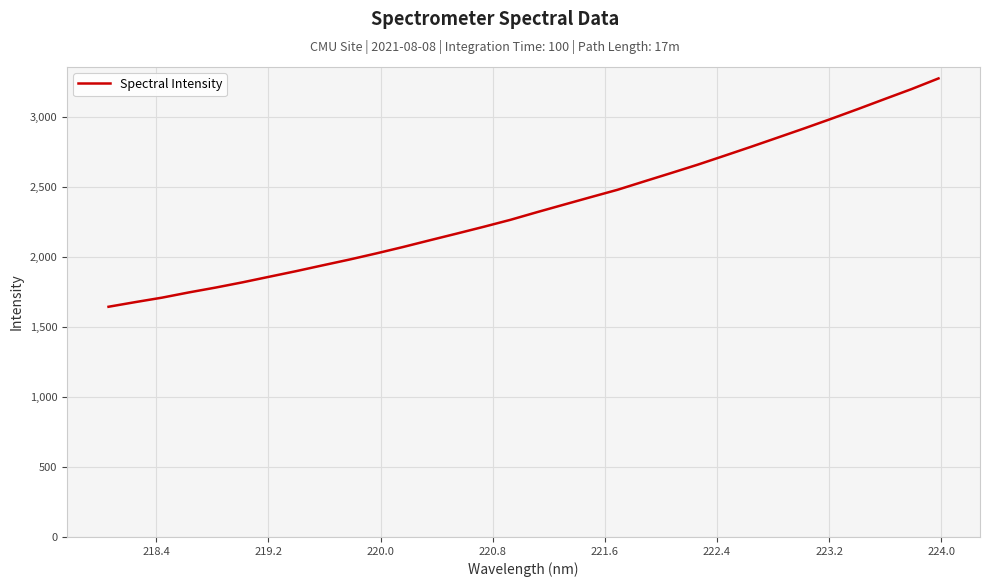

How many lines are shown in the chart?

1